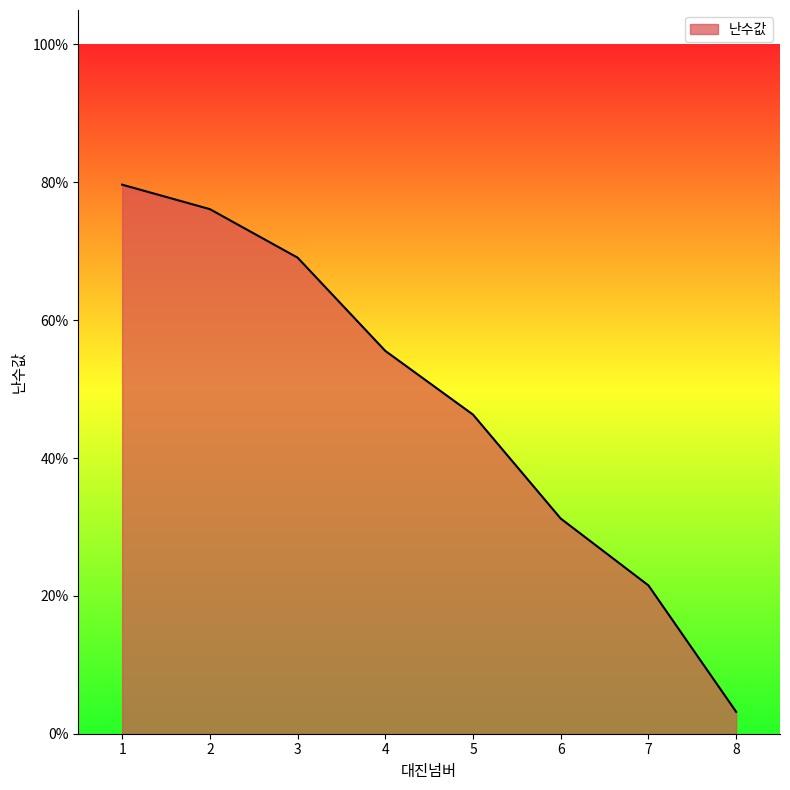

The value at 2 is 0.8. True or false?

True